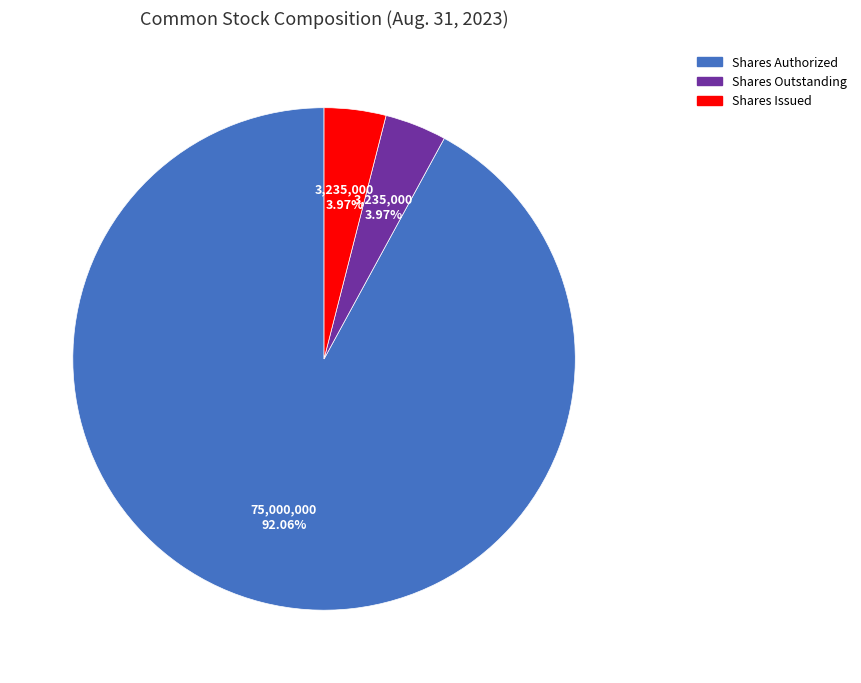

Which slice represents more than half of the pie?

Shares Authorized